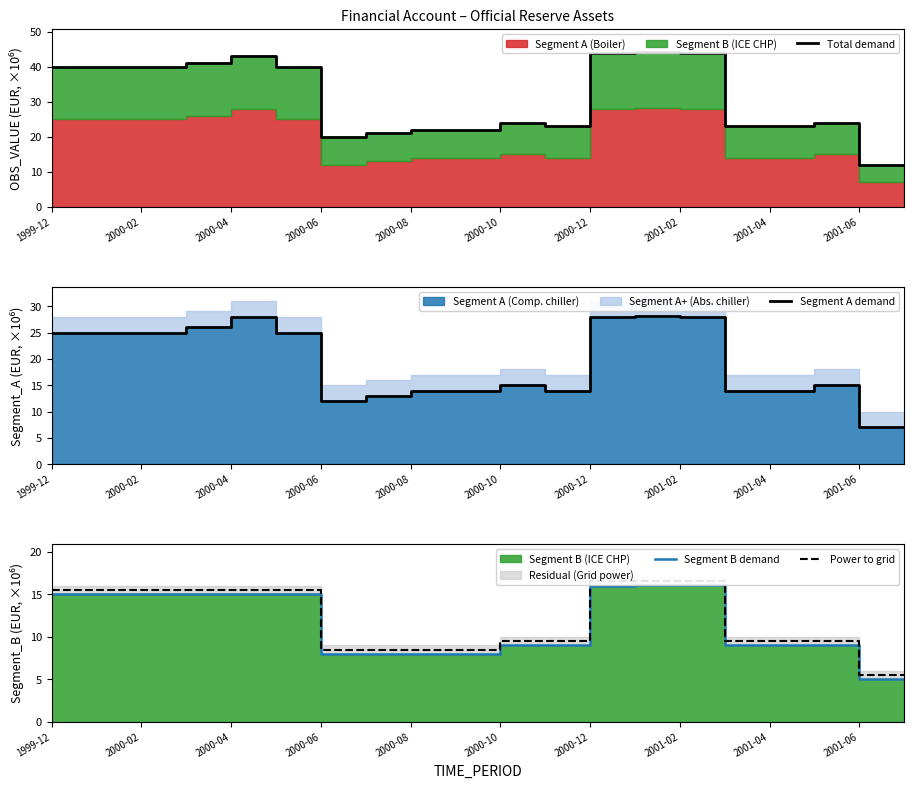

True or false: Power to grid and Segment B demand cross at least once.

False